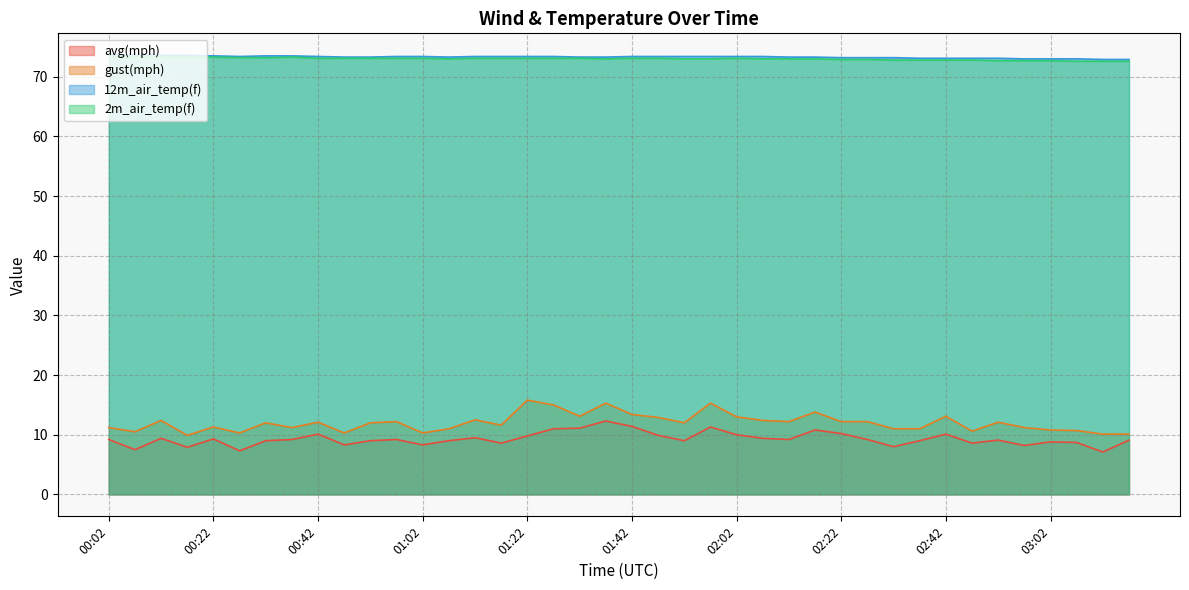

True or false: avg(mph) and 2m_air_temp(f) cross at least once.

False